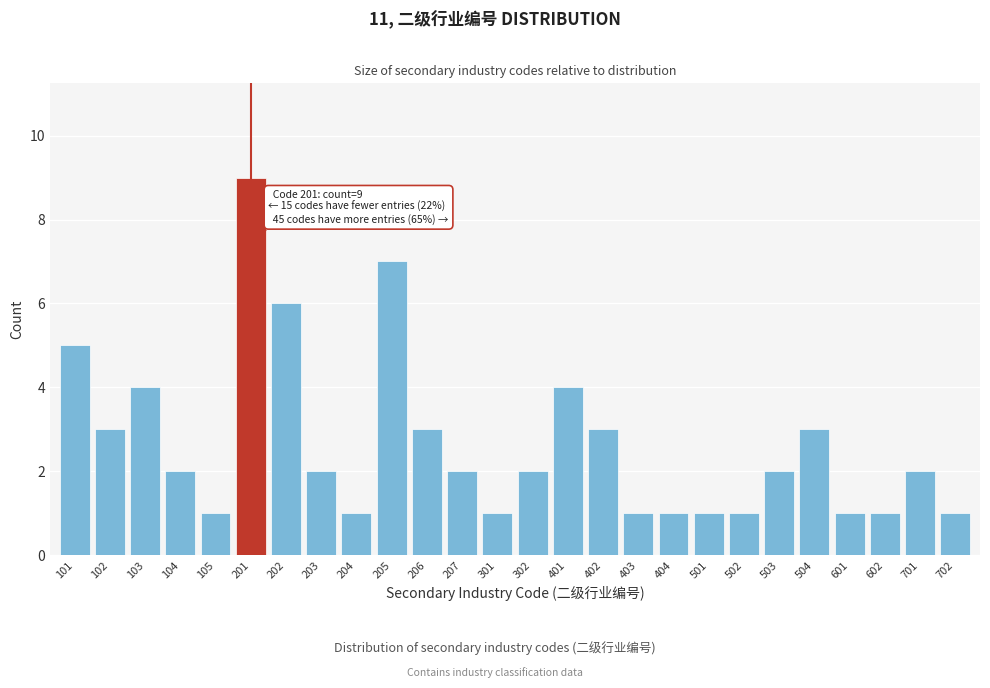

Reading left to right, extract all data points from this chart.

5	3	4	2	1	9	6	2	1	7	3	2	1	2	4	3	1	1	1	1	2	3	1	1	2	1